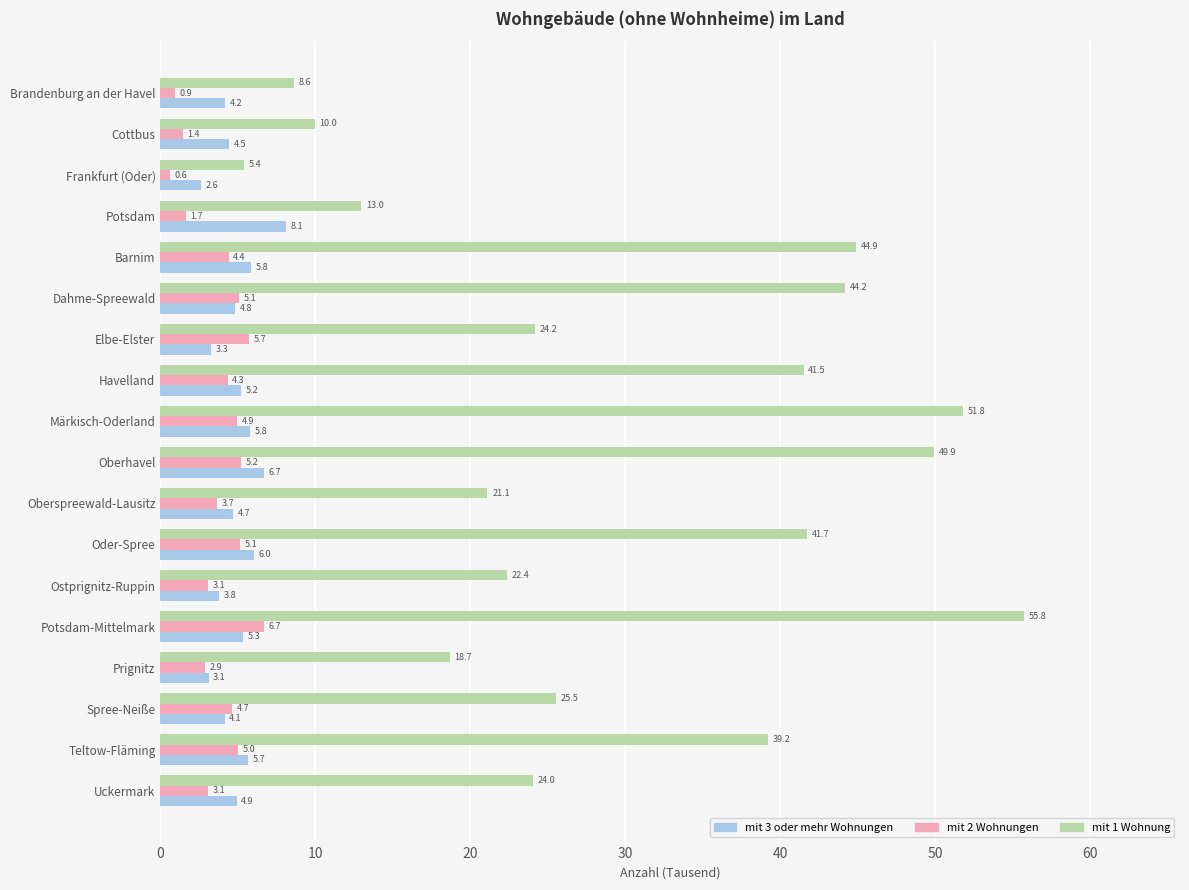

How many values in the mit 1 Wohnung series are below 25?

9